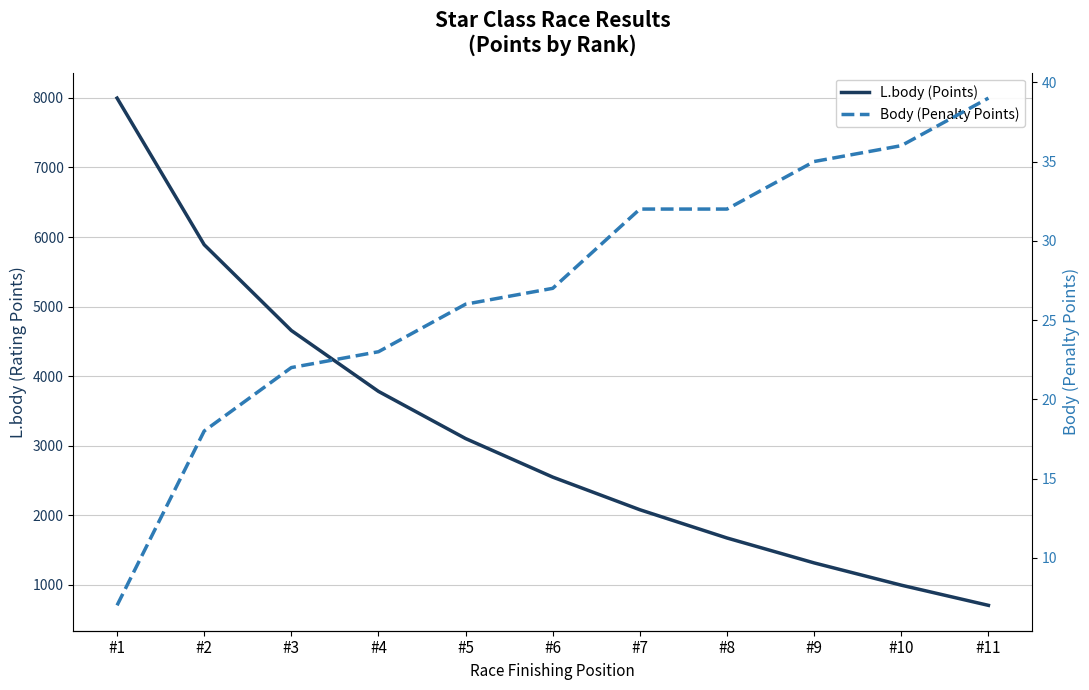

What is the total value across all series at #3?

4679